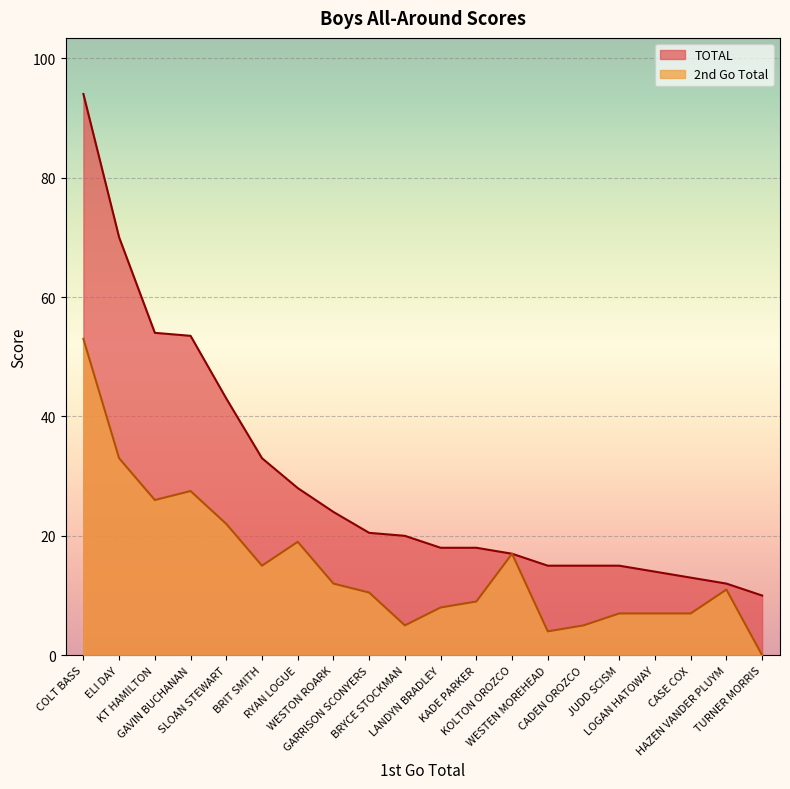

At how many categories does at least one series exceed 5?

20